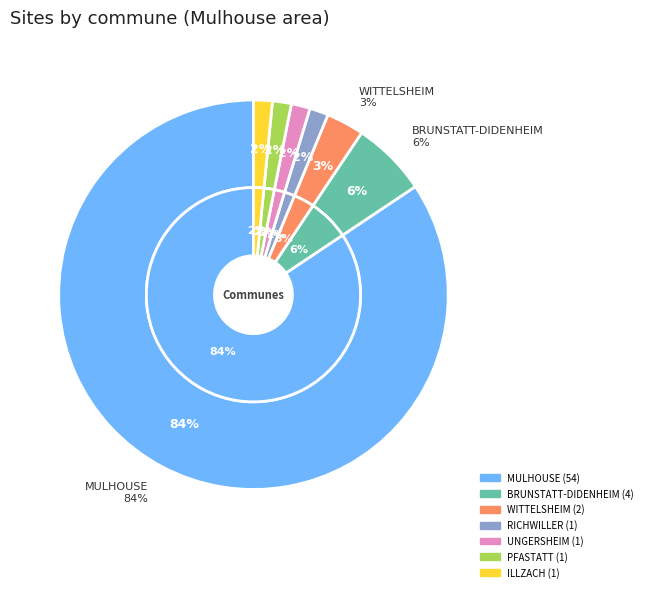

To the nearest percent, what is the average slice percentage?

14%